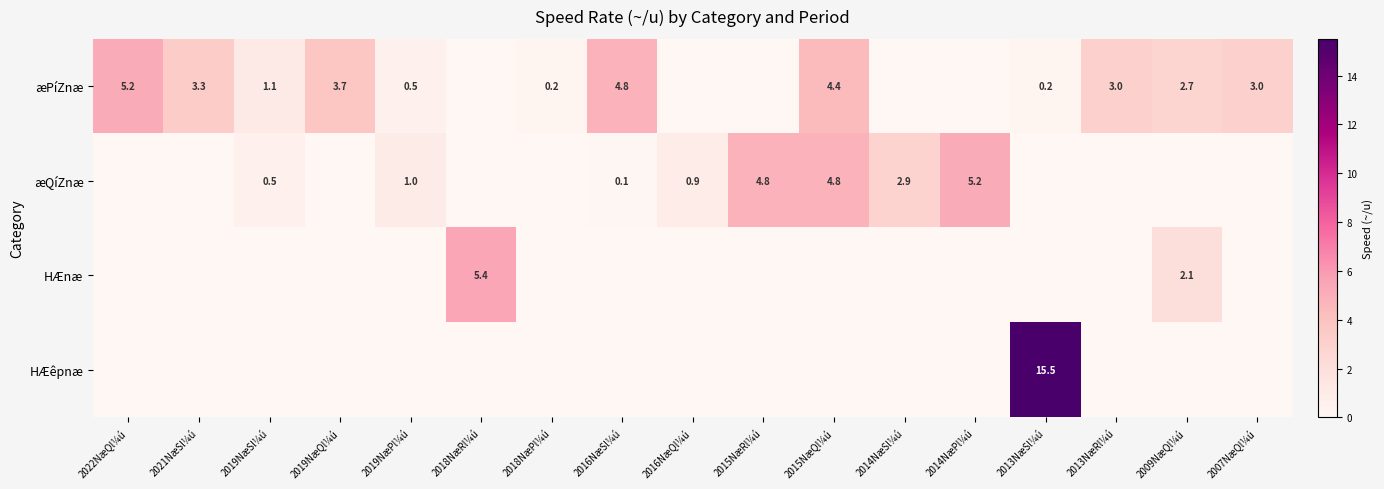

Is it true that æPíZnæ equals 3.3 at 2021NæSl¼ú?

True